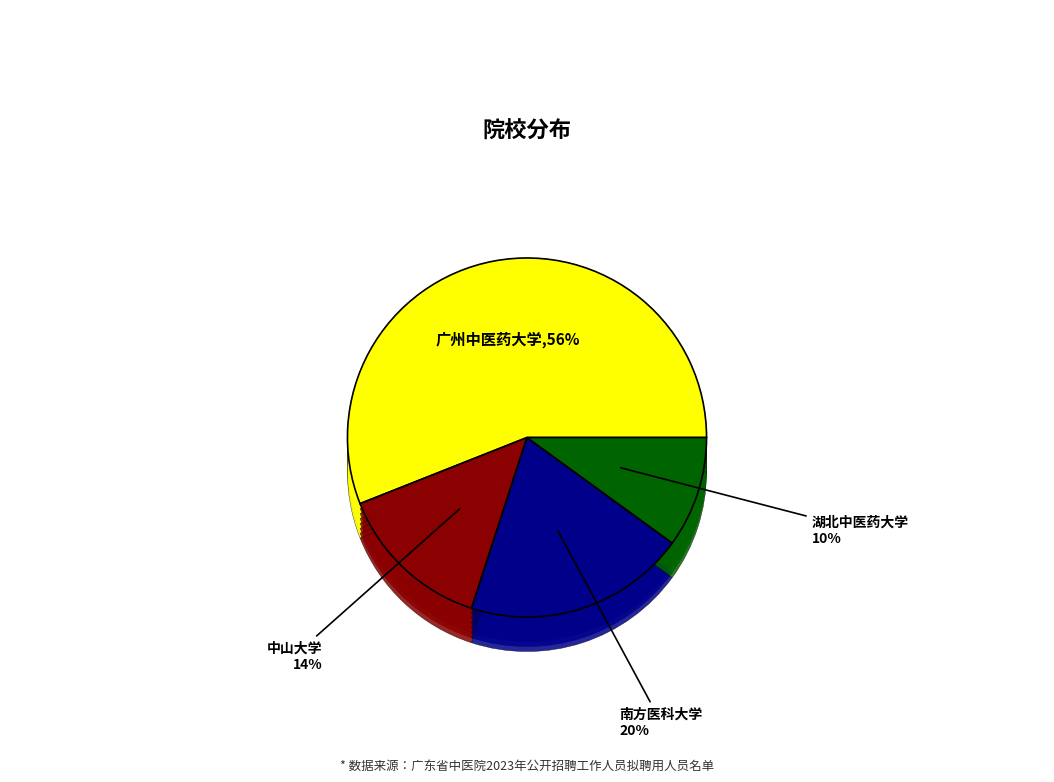

The 中山大学 slice represents 14% of the pie. True or false?

True